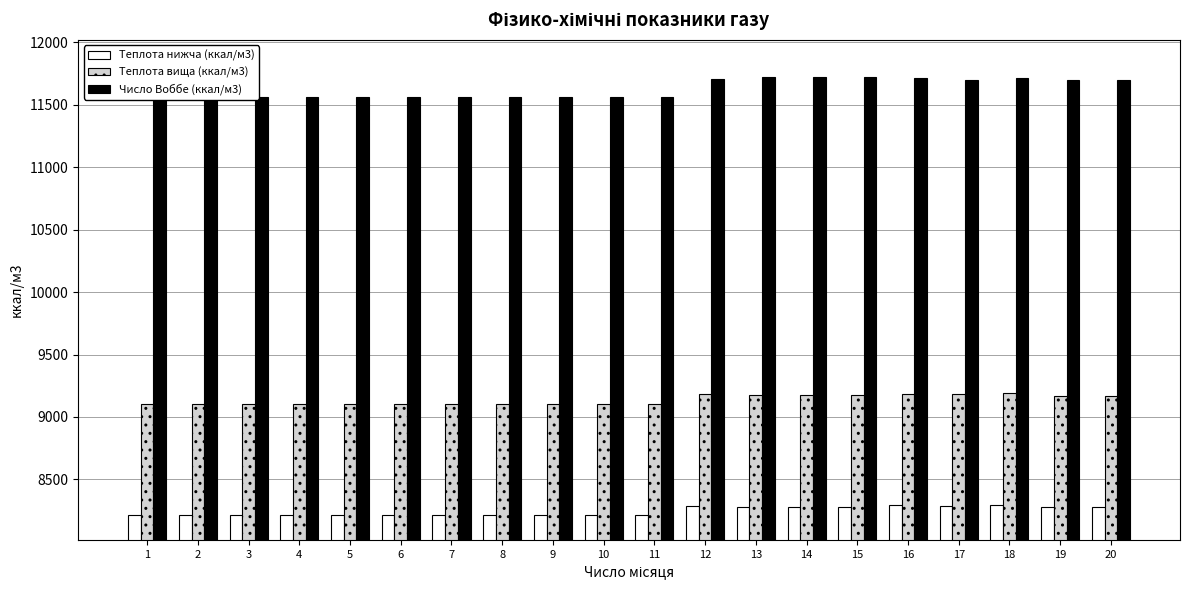

Reading left to right, transcribe all the data shown in this chart.

Теплота нижча (ккал/м3): 8216.0	8216.0	8216.0	8216.0	8216.0	8216.0	8216.0	8216.0	8216.0	8216.0	8216.0	8288.3	8279.5	8279.5	8279.5	8294.7	8289.0	8298.5	8277.8	8275.8
Теплота вища (ккал/м3): 9101.7	9101.7	9101.7	9101.7	9101.7	9101.7	9101.7	9101.7	9101.7	9101.7	9101.7	9180.8	9171.7	9171.7	9171.7	9187.6	9181.2	9191.6	9169.3	9167.2
Число Воббе (ккал/м3): 11561.7	11561.7	11561.7	11561.7	11561.7	11561.7	11561.7	11561.7	11561.7	11561.7	11561.7	11710.4	11721.0	11721.0	11721.0	11716.3	11701.9	11713.3	11699.0	11697.4